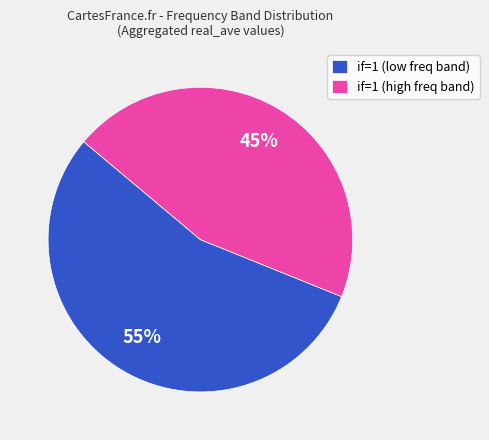

How many slices are in this pie chart?

2